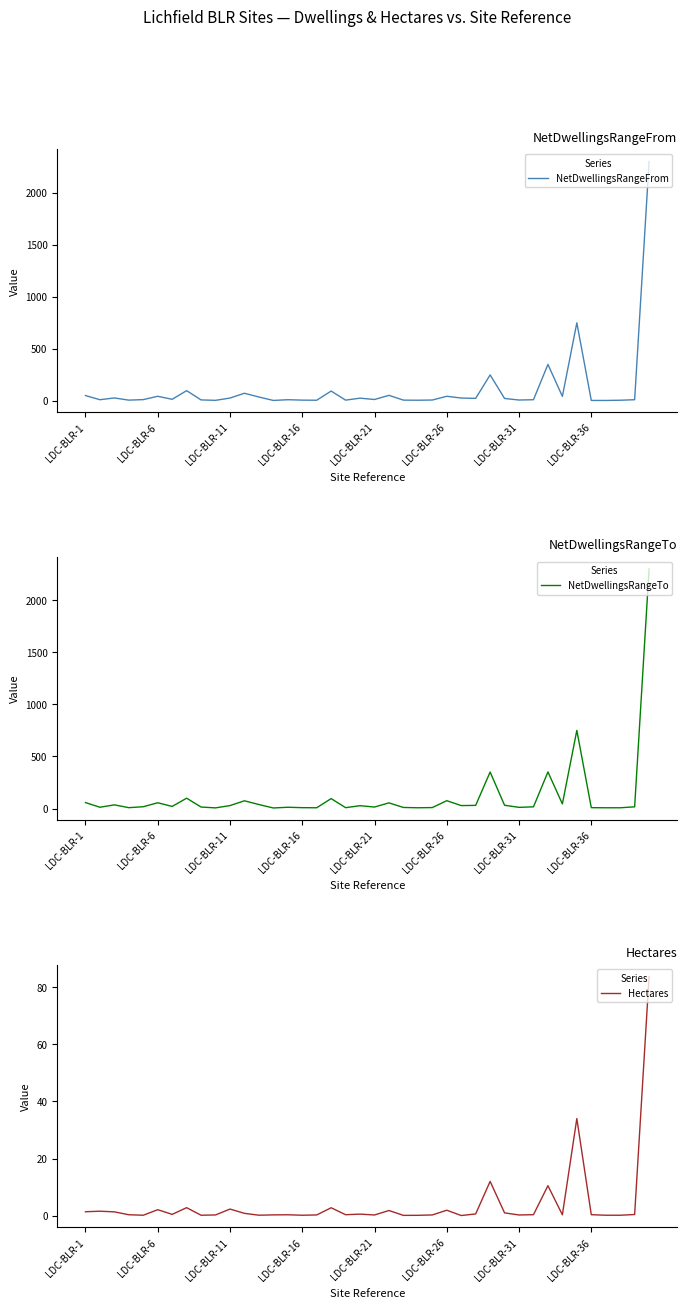

True or false: NetDwellingsRangeFrom and NetDwellingsRangeTo cross at least once.

False